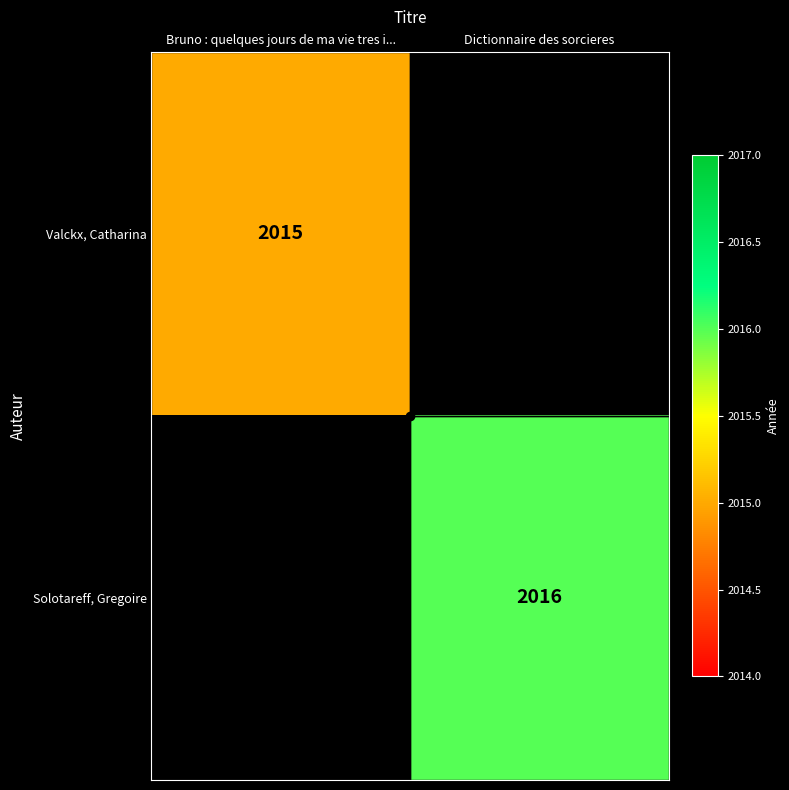

Which label corresponds to the largest value in the chart?

Dictionnaire des sorcieres